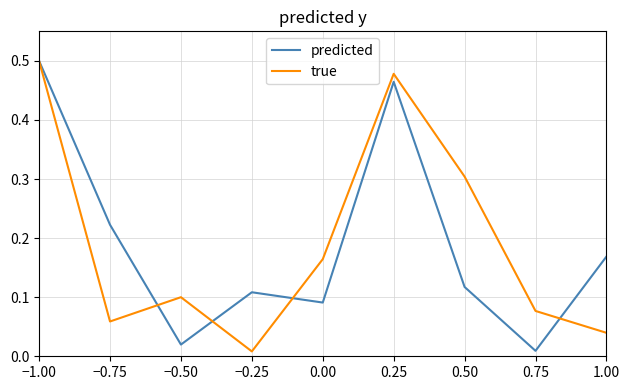

Is the value of predicted at 0.75 greater than the value of true at −0.50?

No